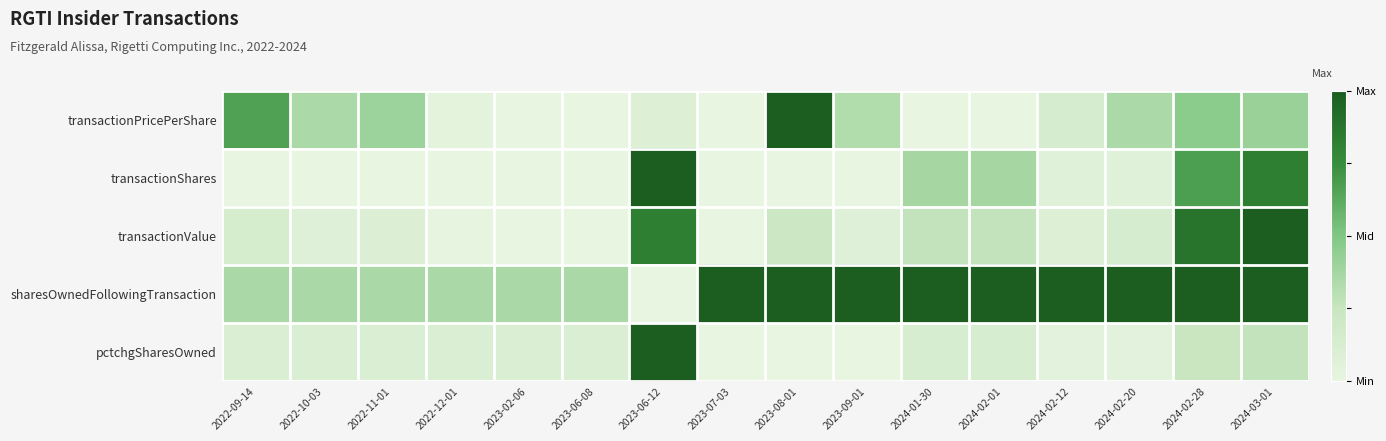

Which series has the largest range (max minus min)?

transactionPricePerShare